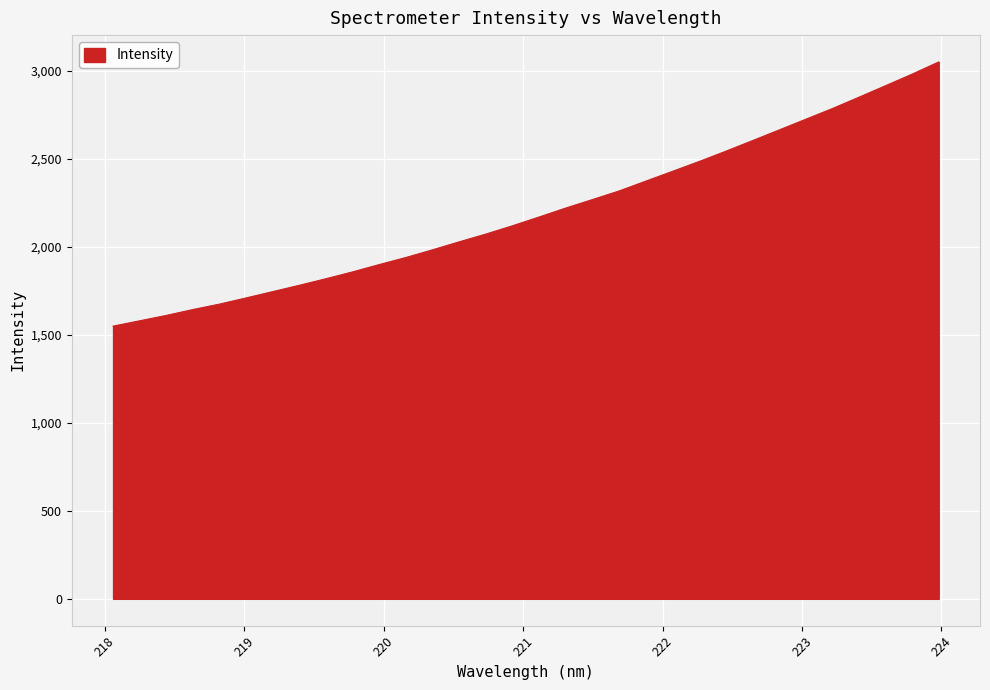

What is the difference between the maximum and minimum values?

1500.8